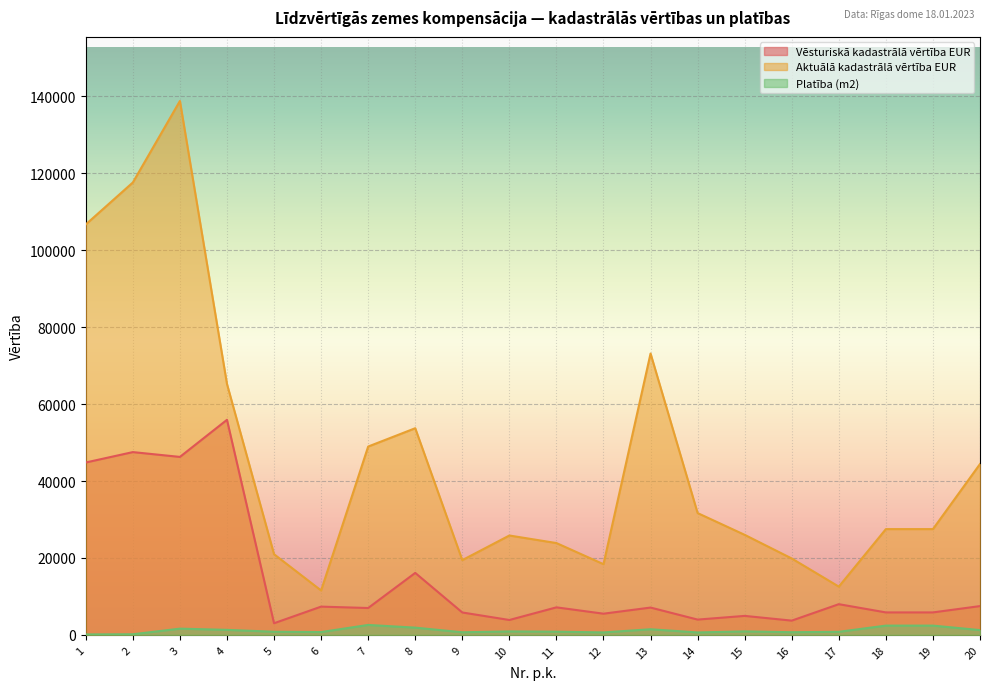

Rank the series by their maximum value, from highest to lowest.

Aktuālā kadastrālā vērtība EUR, Vēsturiskā kadastrālā vērtība EUR, Platība (m2)